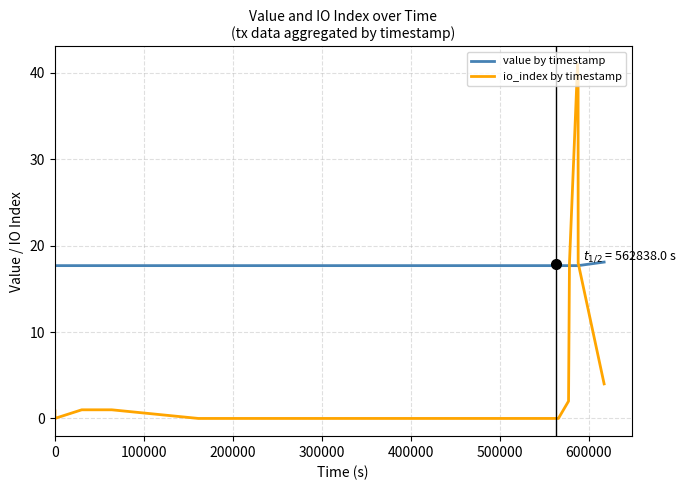

List the series in order of their overall mean, highest first.

value by timestamp, io_index by timestamp